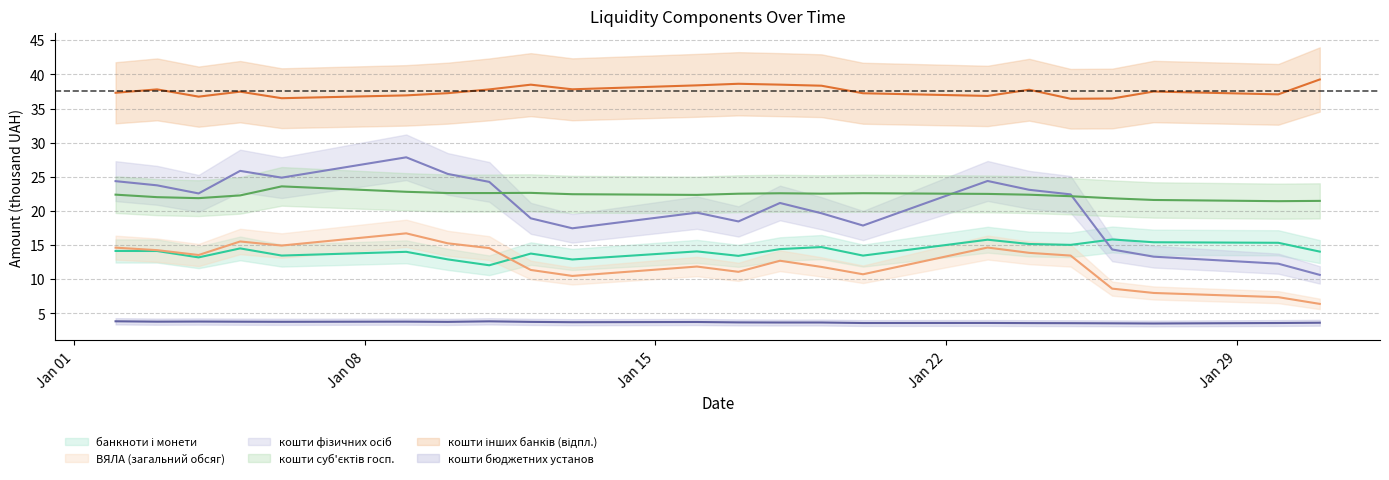

Does the chart display data point markers on the line(s)?

No